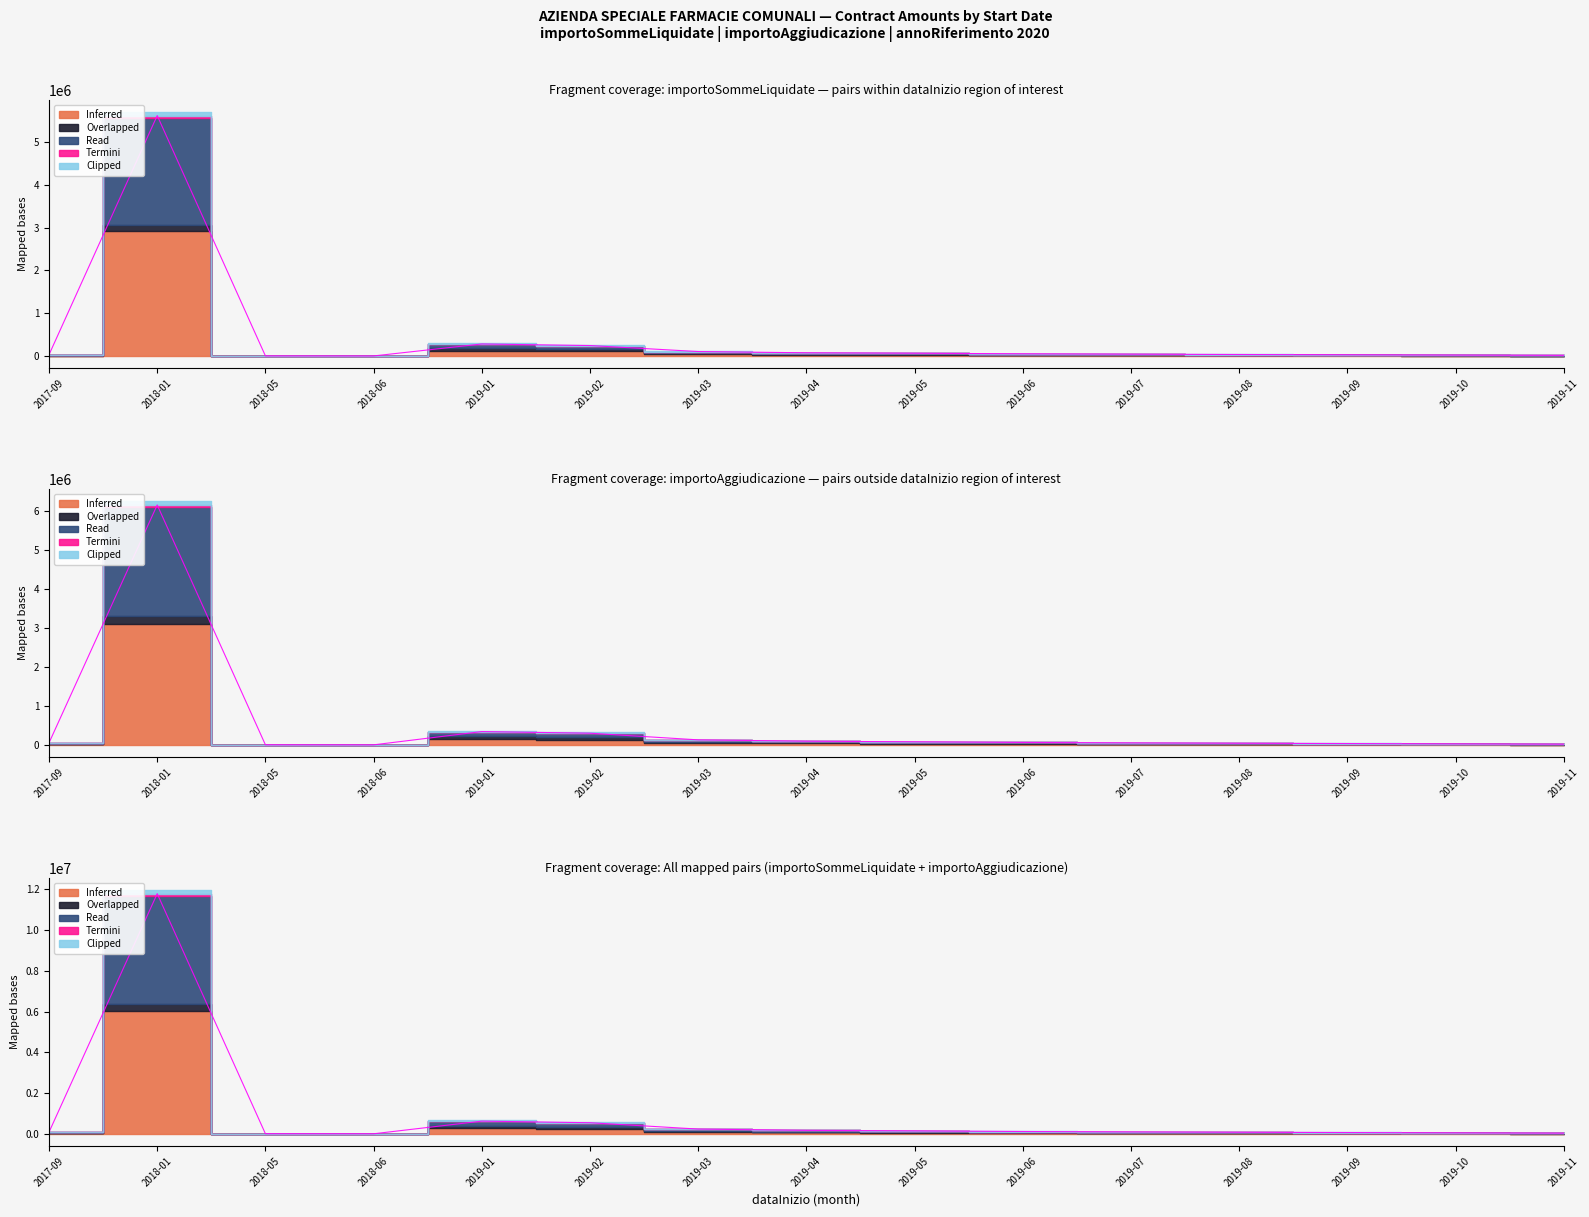

Where does the Inferred series first go above 41700?

2018-01